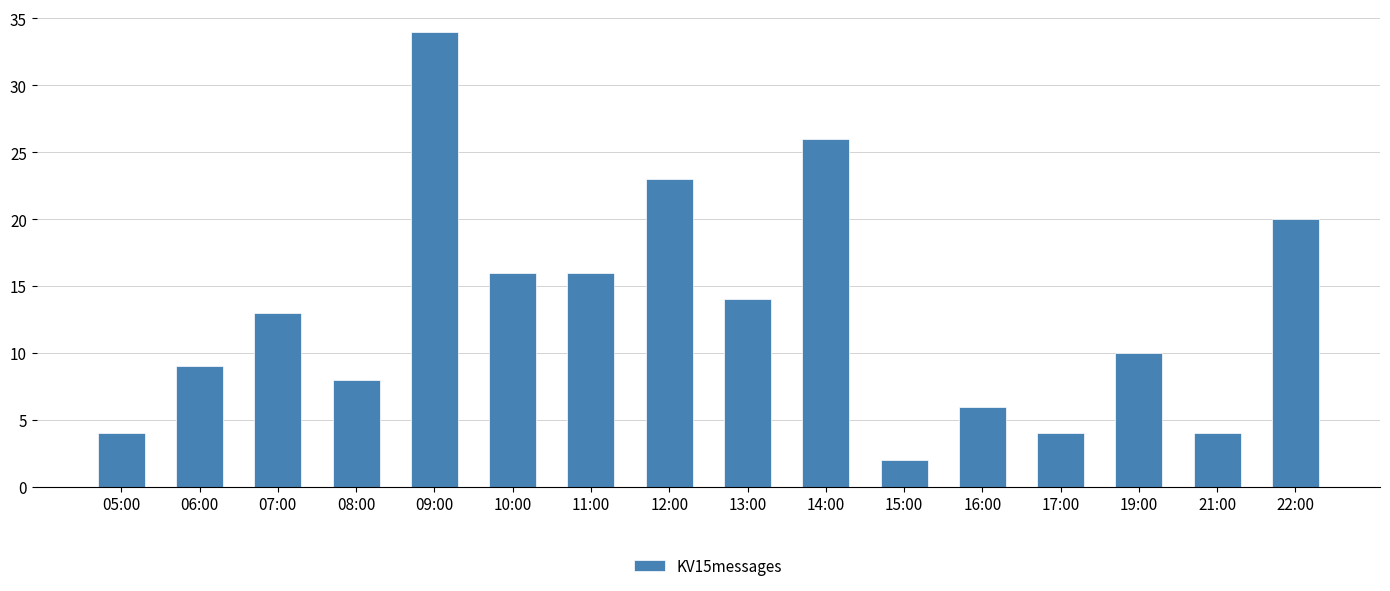

What is the ratio of the value at 10:00 to the value at 16:00?

2.7